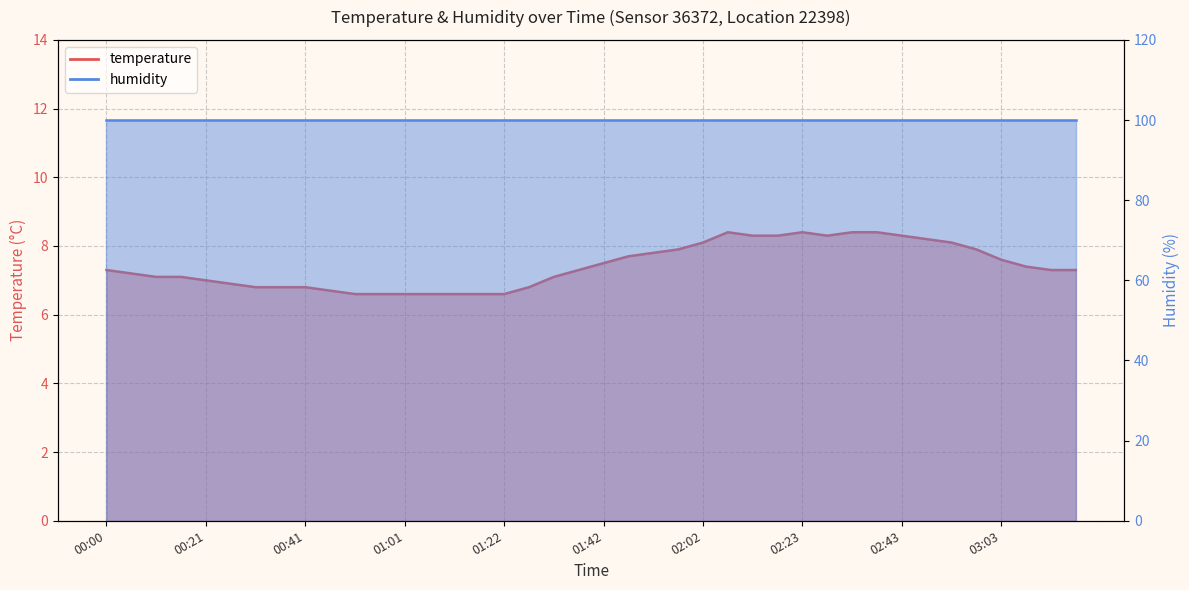

How many points are lower than both their immediate neighbors (excluding endpoints)?

1